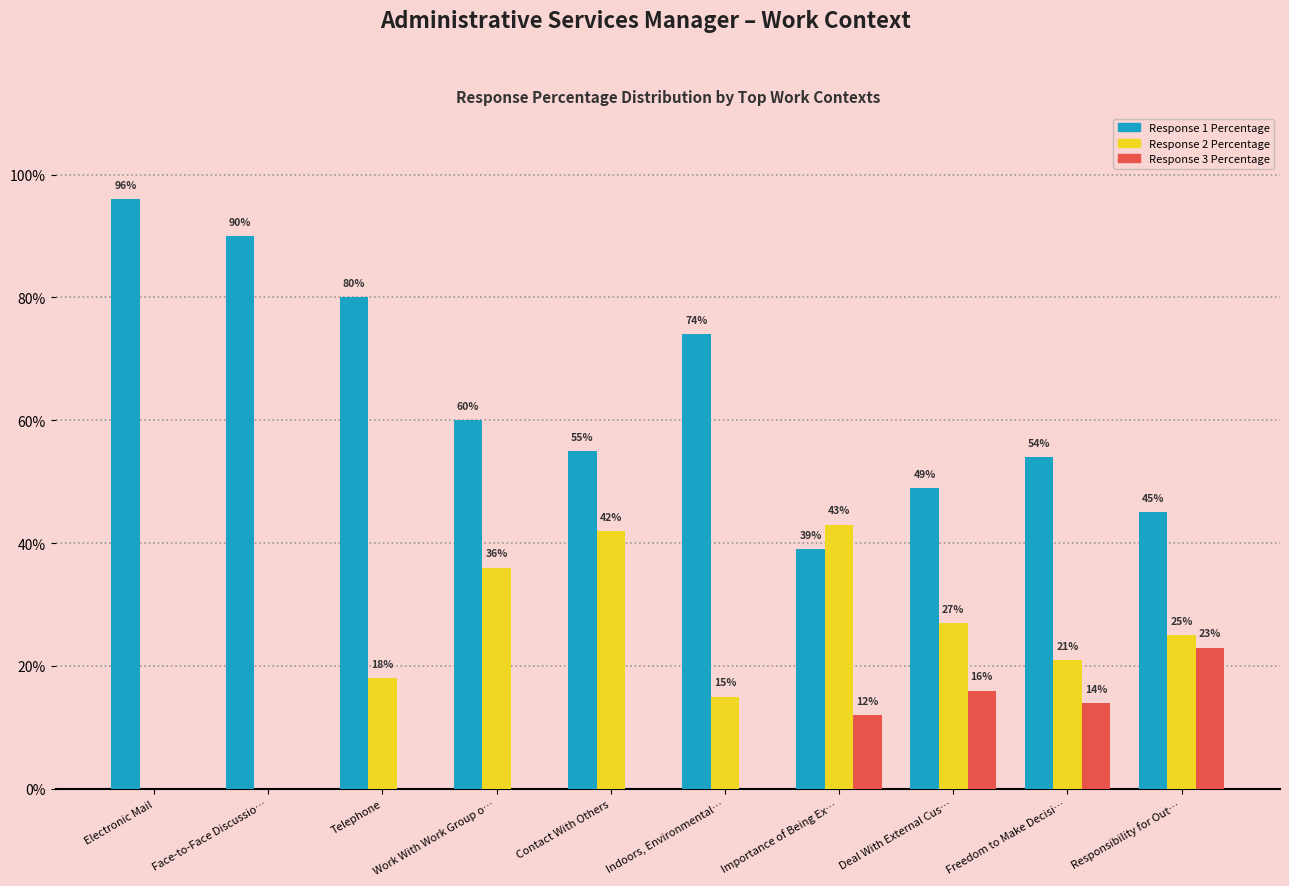

Which series changed the most between Face-to-Face Discussio… and Work With Work Group o…?

Response 2 Percentage